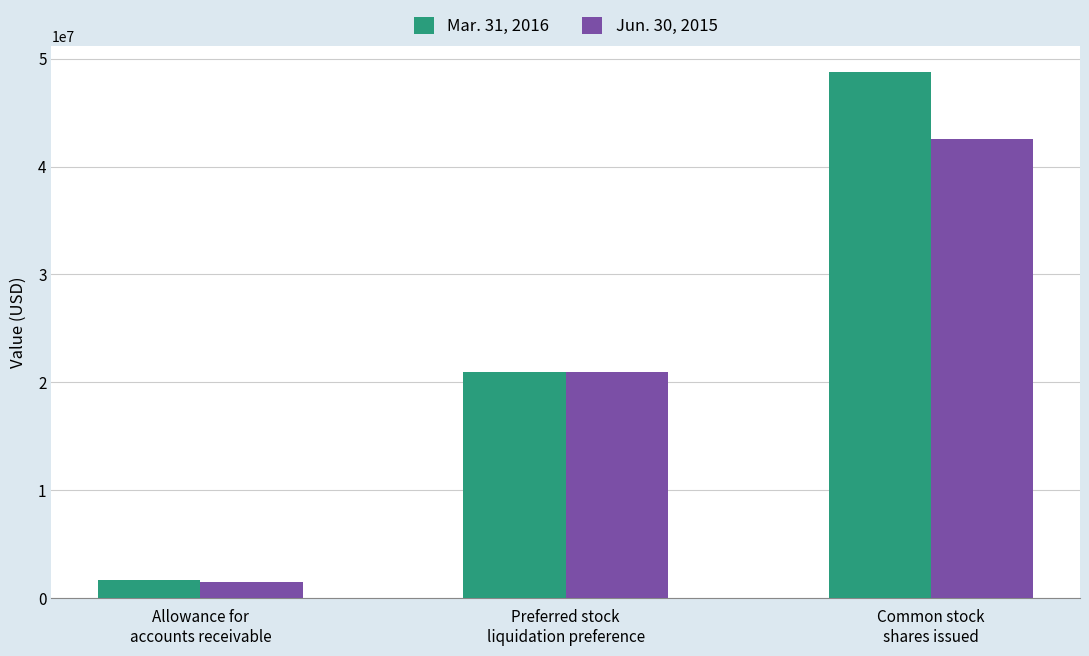

How many bars are there in each group?

2